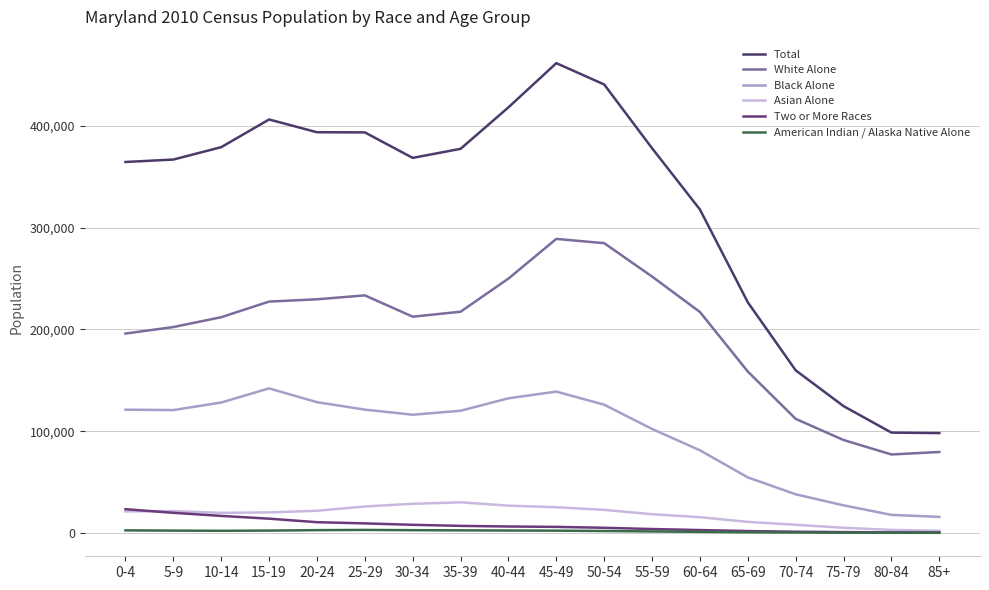

Reading left to right, list all the values displayed in this chart.

Total: 0-4=364488	5-9=366868	10-14=379029	15-19=406241	20-24=393698	25-29=393548	30-34=368494	35-39=377409	40-44=418163	45-49=461585	50-54=440619	55-59=377989	60-64=317779	65-69=226596	70-74=159761	75-79=124579	80-84=98580	85+=98126
White Alone: 0-4=195901	5-9=202299	10-14=211962	15-19=227327	20-24=229556	25-29=233415	30-34=212473	35-39=217353	40-44=249923	45-49=288915	50-54=284699	55-59=251916	60-64=217085	65-69=158559	70-74=112068	75-79=91287	80-84=77096	85+=79545
Black Alone: 0-4=121102	5-9=120709	10-14=128153	15-19=142030	20-24=128490	25-29=121161	30-34=116147	35-39=120051	40-44=132295	45-49=138874	50-54=126006	55-59=102144	60-64=81196	65-69=54567	70-74=37982	75-79=27102	80-84=17758	85+=15746
Asian Alone: 0-4=21160	5-9=21478	10-14=19738	15-19=20183	20-24=21776	25-29=25991	30-34=28624	35-39=30066	40-44=26823	45-49=25266	50-54=22652	55-59=18388	60-64=15484	65-69=10869	70-74=8032	75-79=5070	80-84=2961	85+=2094
Two or More Races: 0-4=23337	5-9=19757	10-14=16744	15-19=14008	20-24=10563	25-29=9378	30-34=7982	35-39=6946	40-44=6324	45-49=5953	50-54=5055	55-59=3835	60-64=2830	65-69=1852	70-74=1185	75-79=831	80-84=578	85+=571
American Indian / Alaska Native Alone: 0-4=2547	5-9=2281	10-14=2113	15-19=2306	20-24=2739	25-29=2944	30-34=2703	35-39=2546	40-44=2372	45-49=2239	50-54=1894	55-59=1481	60-64=1056	65-69=657	70-74=441	75-79=258	80-84=168	85+=140